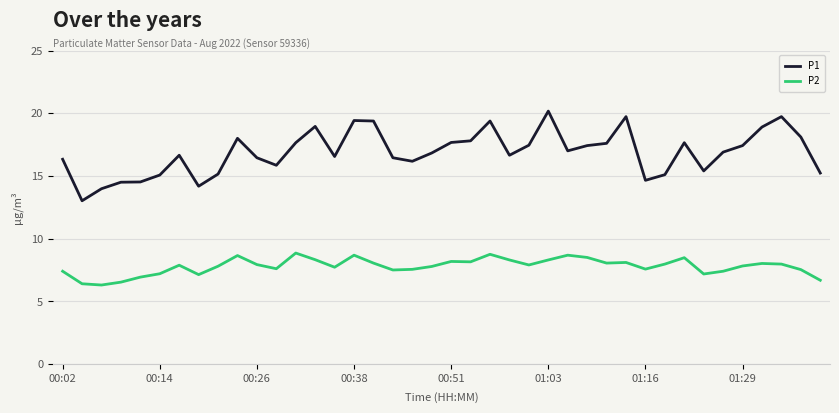

Which series has the largest total across all categories?

P1